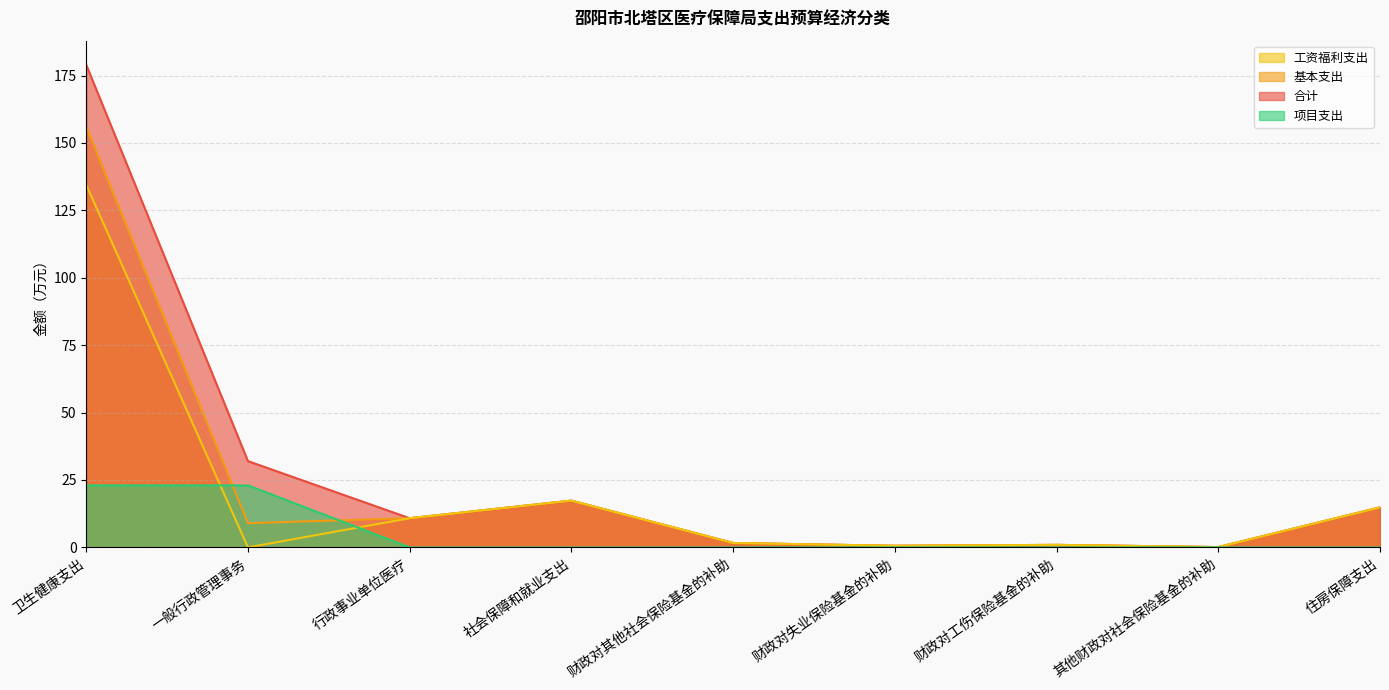

The 项目支出 series shows 10.0 at 财政对其他社会保险基金的补助. True or false?

False